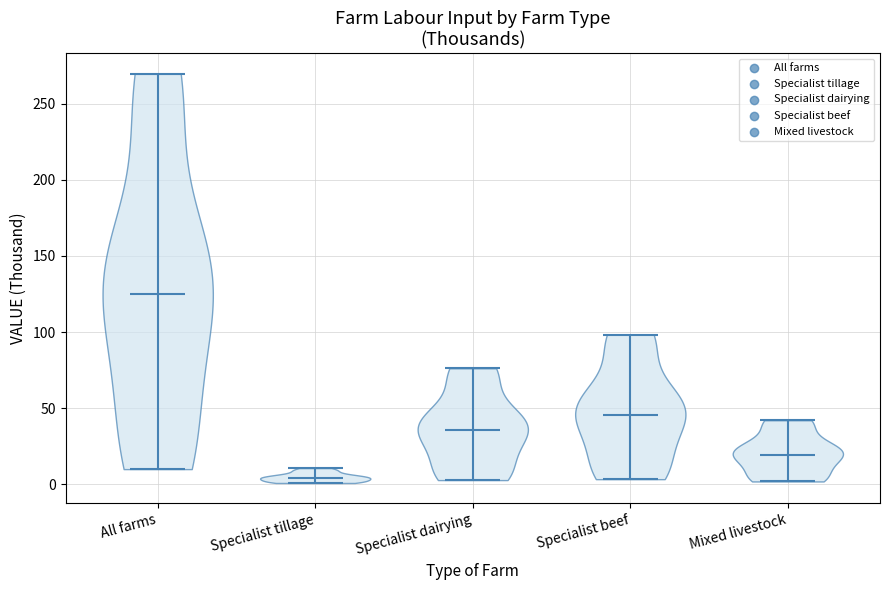

Reading left to right, read every violin against the y-axis: where its median line is, and the lowest and highest points it reaches. The values are not printed on the chart, so give them approximately, as read against the axis.

All farms: median line 125, lowest point 10, highest point 270
Specialist tillage: median line 5, lowest point 0, highest point 10
Specialist dairying: median line 35, lowest point 5, highest point 75
Specialist beef: median line 45, lowest point 5, highest point 100
Mixed livestock: median line 20, lowest point 0, highest point 40